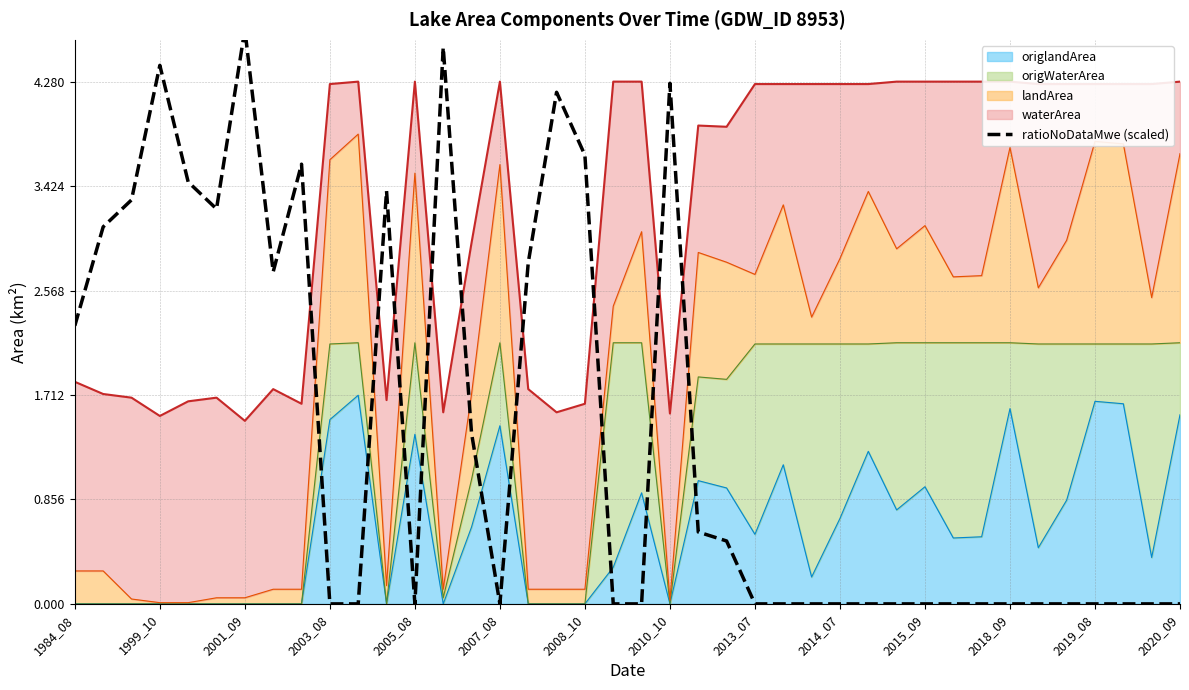

At which label is the value closest to 2?

1984_08